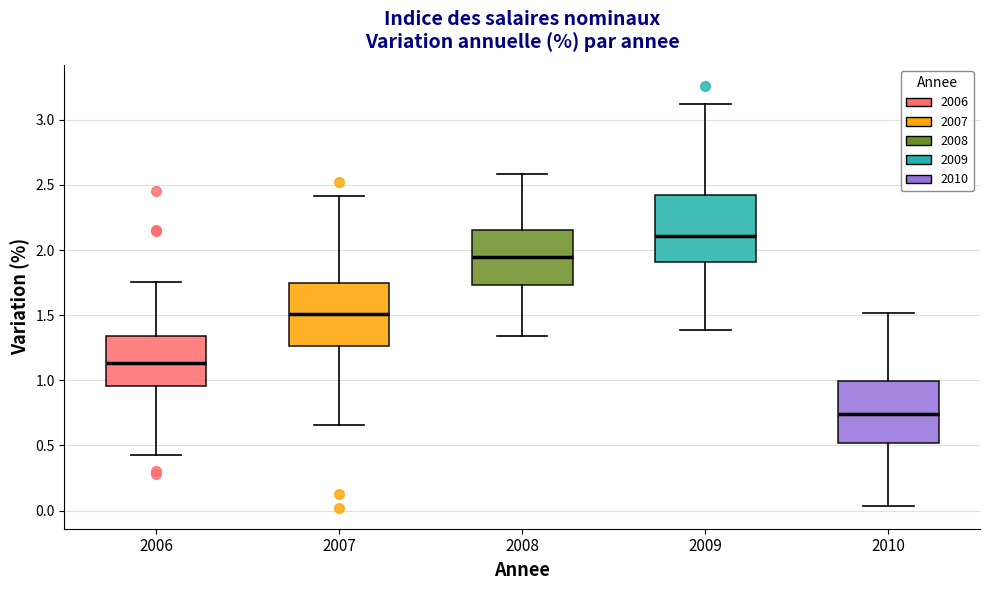

Reading left to right, read every box against the y-axis: the position of its median line, the range the box covers, and the ends of its whiskers. The values are not printed on the chart, so give them approximately, as read against the axis.

2006: median 1.15, box 0.95 to 1.35, whiskers 0.45 to 1.75
2007: median 1.50, box 1.25 to 1.75, whiskers 0.65 to 2.40
2008: median 1.95, box 1.75 to 2.15, whiskers 1.35 to 2.60
2009: median 2.10, box 1.90 to 2.40, whiskers 1.40 to 3.10
2010: median 0.75, box 0.50 to 1.00, whiskers 0.05 to 1.50